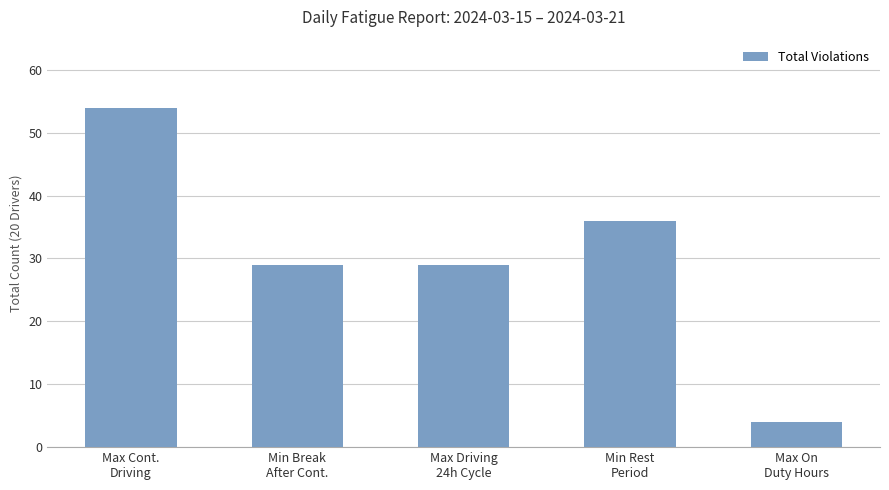

At which category does the chart reach its peak across all series?

Max Cont.
Driving